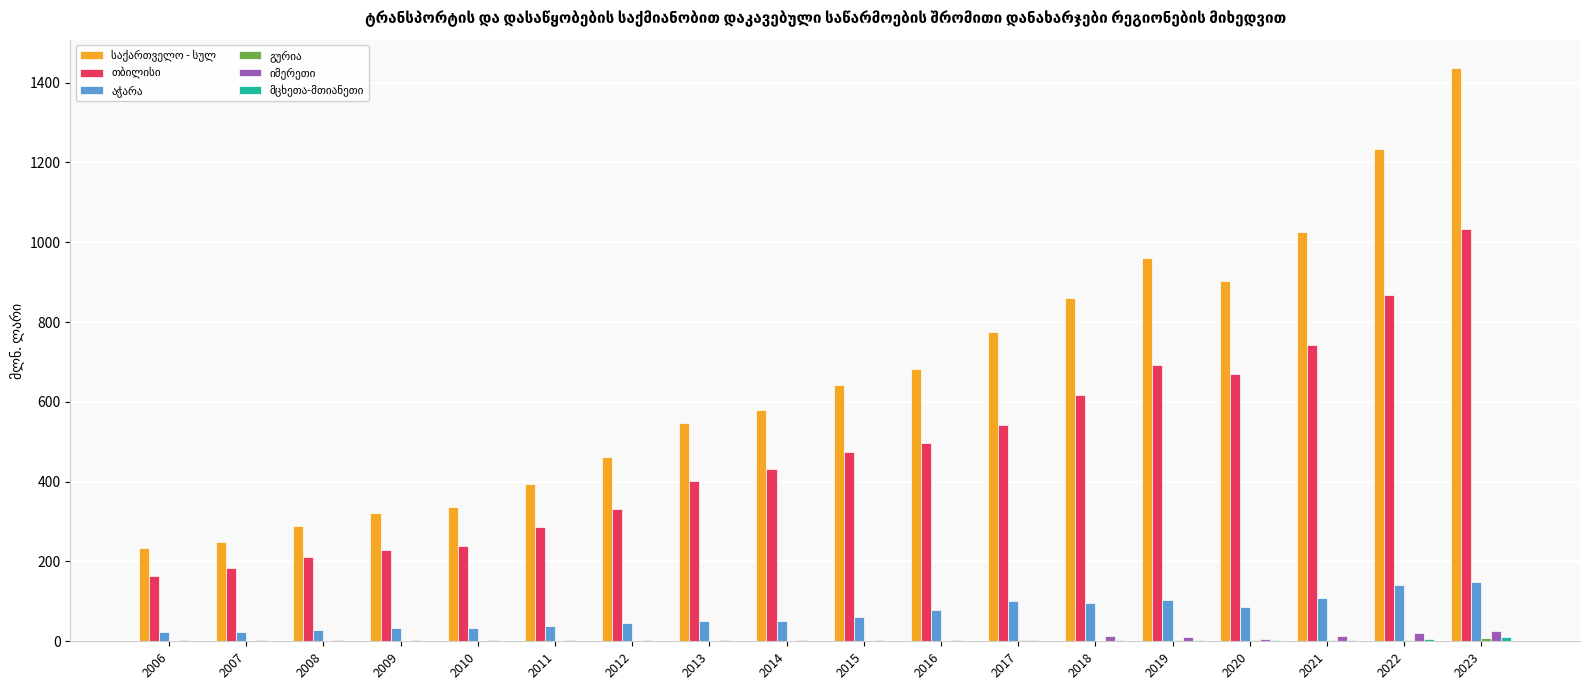

What is the greatest value displayed?

1435.8